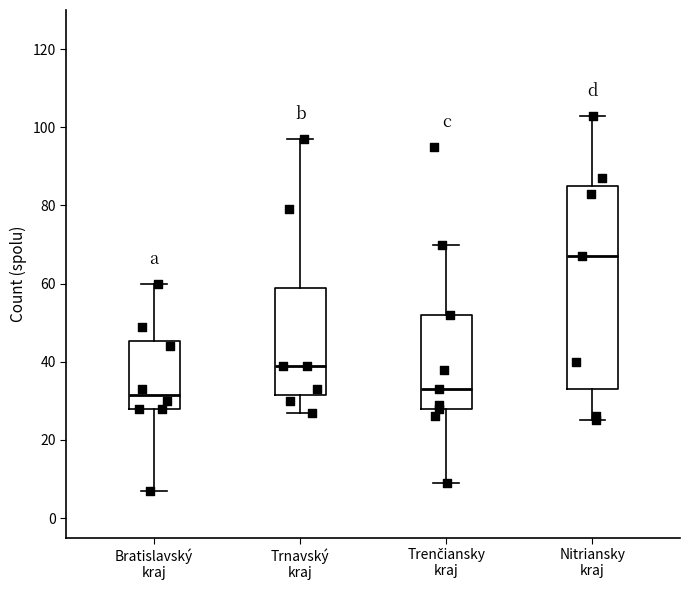

Comparing the boxes themselves (not the whiskers), which one is the tallest?

Nitriansky kraj